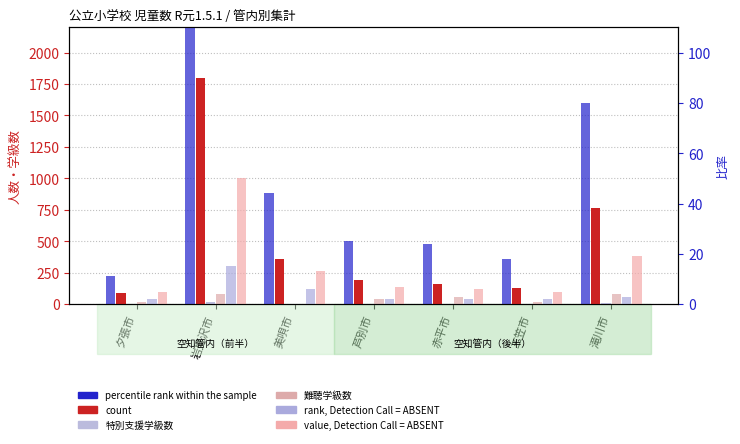

Where does the col_13 (男) series first go above 188?

岩見沢市